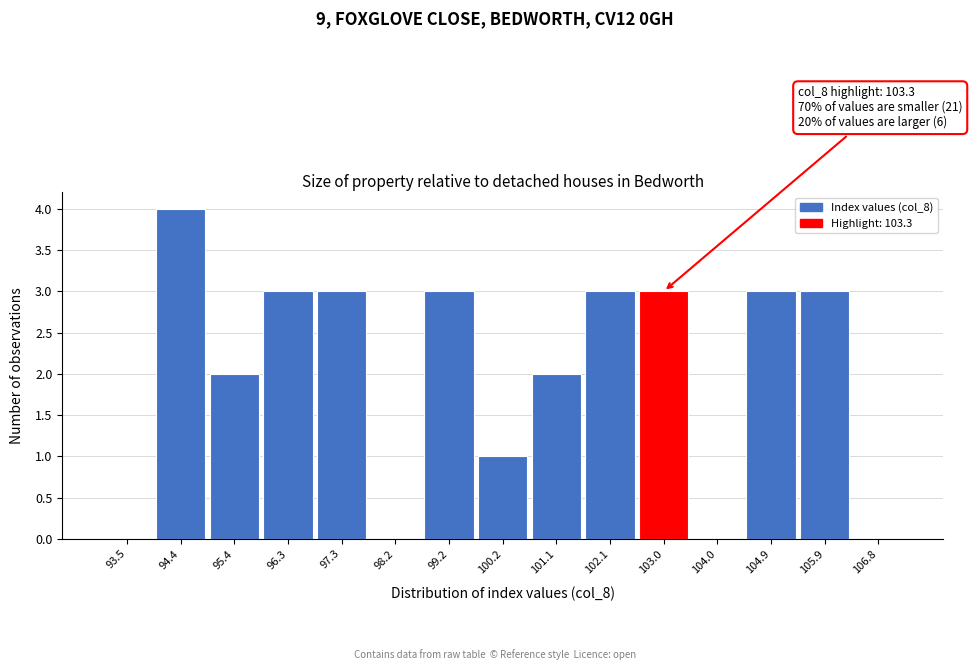

Over which range of the x-axis is the bar tallest?

94.0 to 94.9